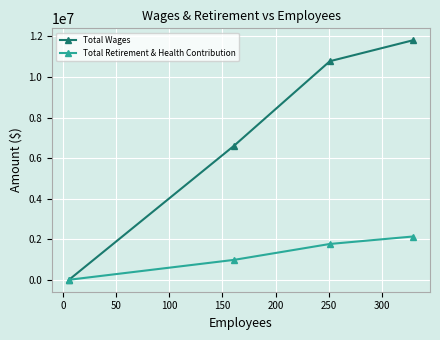

List the series in order of their peak value, lowest first.

Total Retirement & Health Contribution, Total Wages